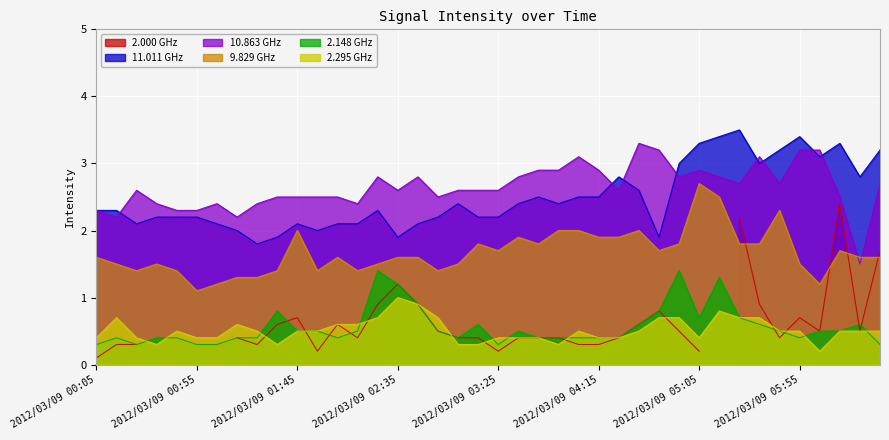

Which category has the highest value in the 9.829 GHz series?

2012/03/09 05:05